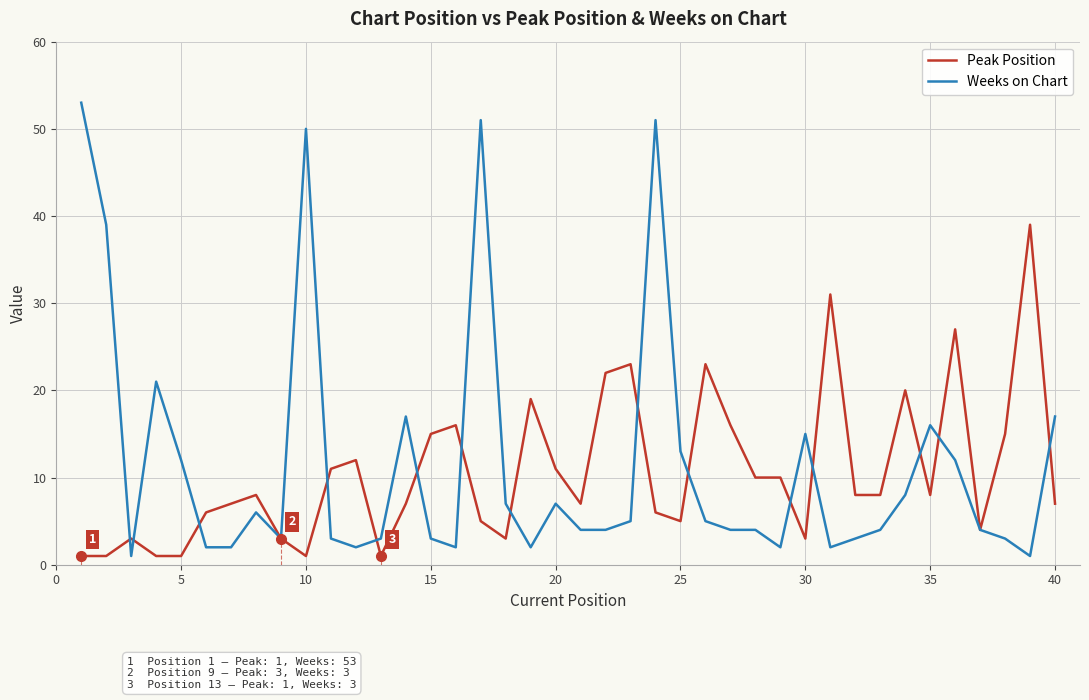

What is the maximum value for Weeks on Chart?

53